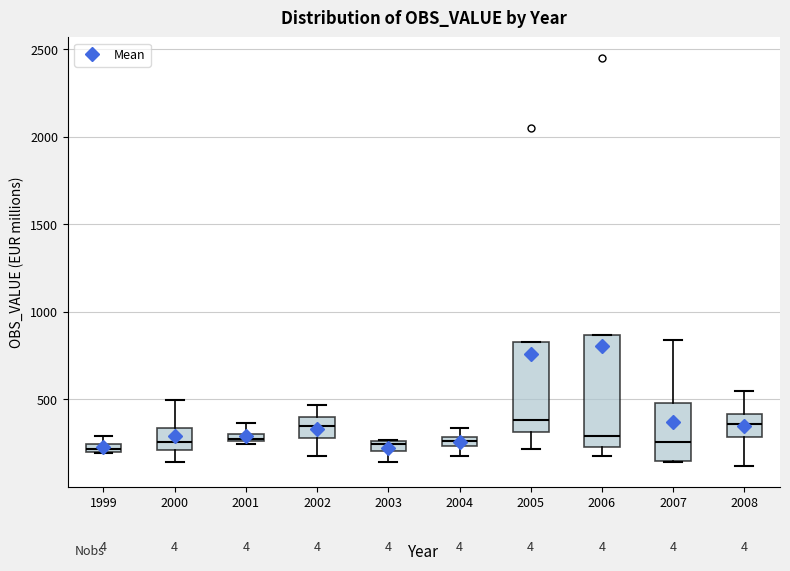

Where is the lower edge of the box at x = 2008 on the y-axis? The values are not printed on the chart, so give them approximately, as read against the axis.

300